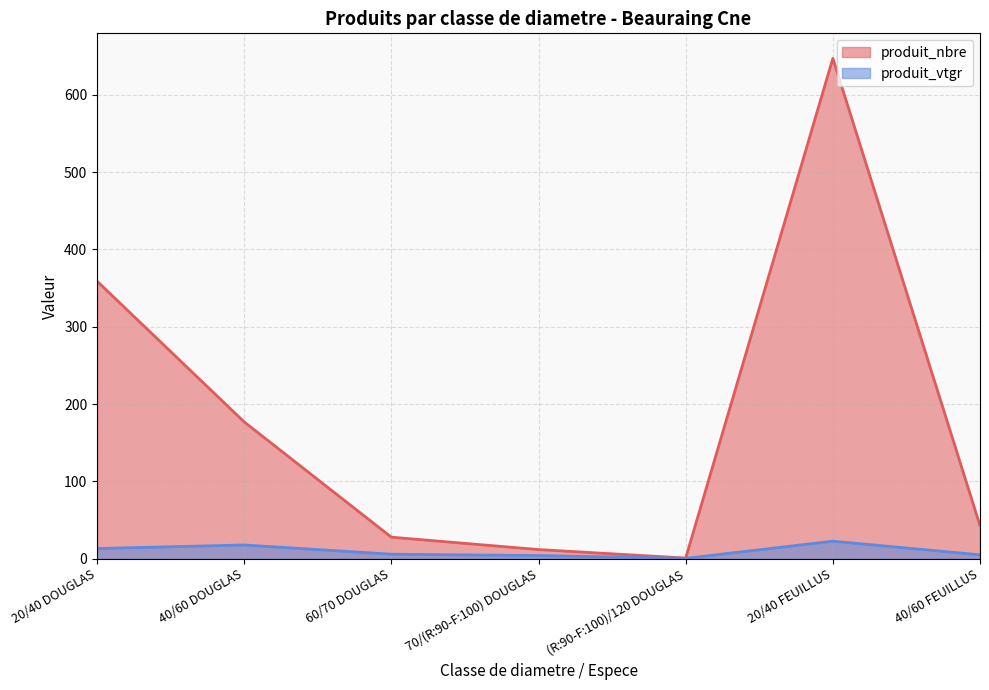

Which has a higher value, 40/60 FEUILLUS or 20/40 DOUGLAS?

20/40 DOUGLAS